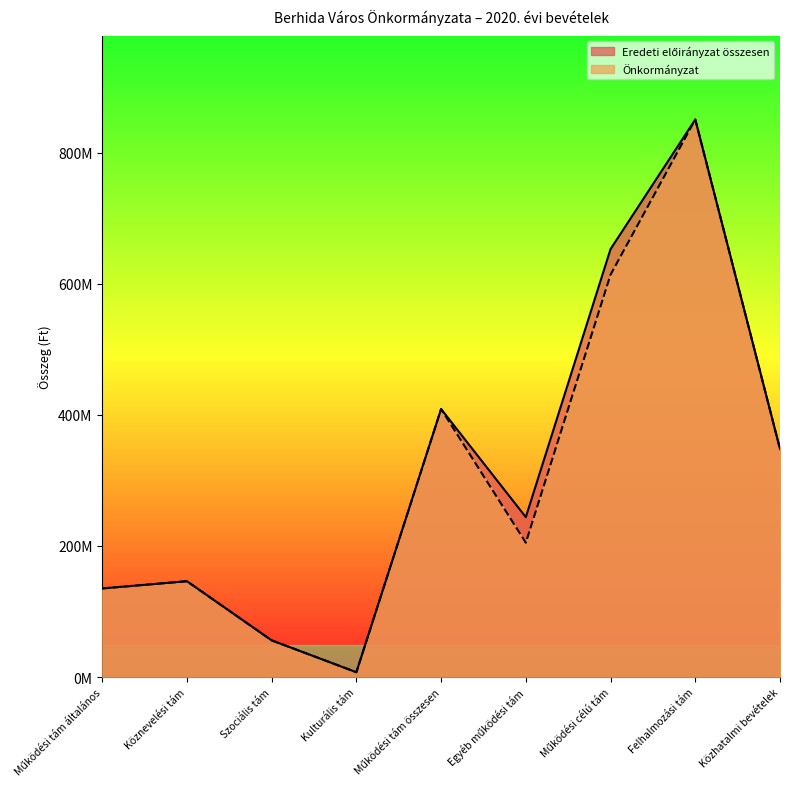

Between Kulturális tám and Működési tám összesen, which is larger?

Működési tám összesen